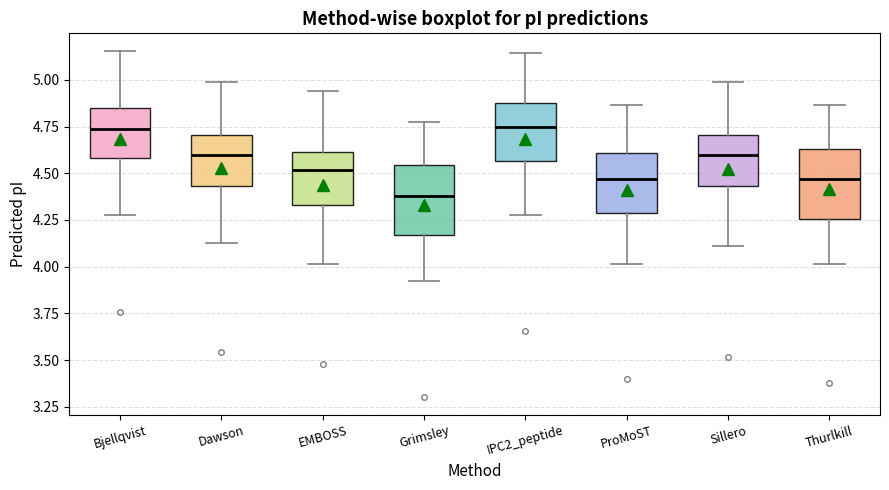

Reading left to right, transcribe this box plot: for each box, give where its median line is, the range the box spans, and where its two whiskers end, as read against the y-axis. The values are not printed on the chart, so give them approximately, as read against the axis.

Bjellqvist: median 4.75, box 4.60 to 4.85, whiskers 4.30 to 5.15
Dawson: median 4.60, box 4.45 to 4.70, whiskers 4.15 to 5.00
EMBOSS: median 4.50, box 4.35 to 4.60, whiskers 4.00 to 4.95
Grimsley: median 4.40, box 4.15 to 4.55, whiskers 3.90 to 4.75
IPC2_peptide: median 4.75, box 4.55 to 4.90, whiskers 4.30 to 5.15
ProMoST: median 4.45, box 4.30 to 4.60, whiskers 4.00 to 4.85
Sillero: median 4.60, box 4.45 to 4.70, whiskers 4.10 to 5.00
Thurlkill: median 4.45, box 4.25 to 4.65, whiskers 4.00 to 4.85